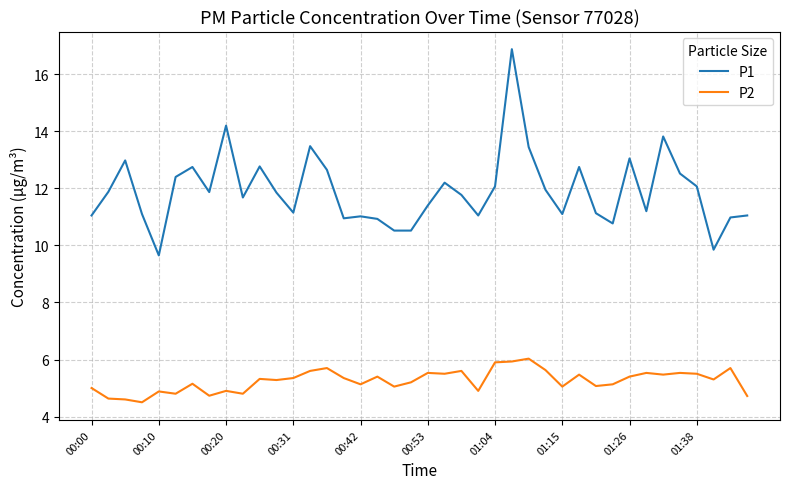

Which series has the widest spread of values?

P1